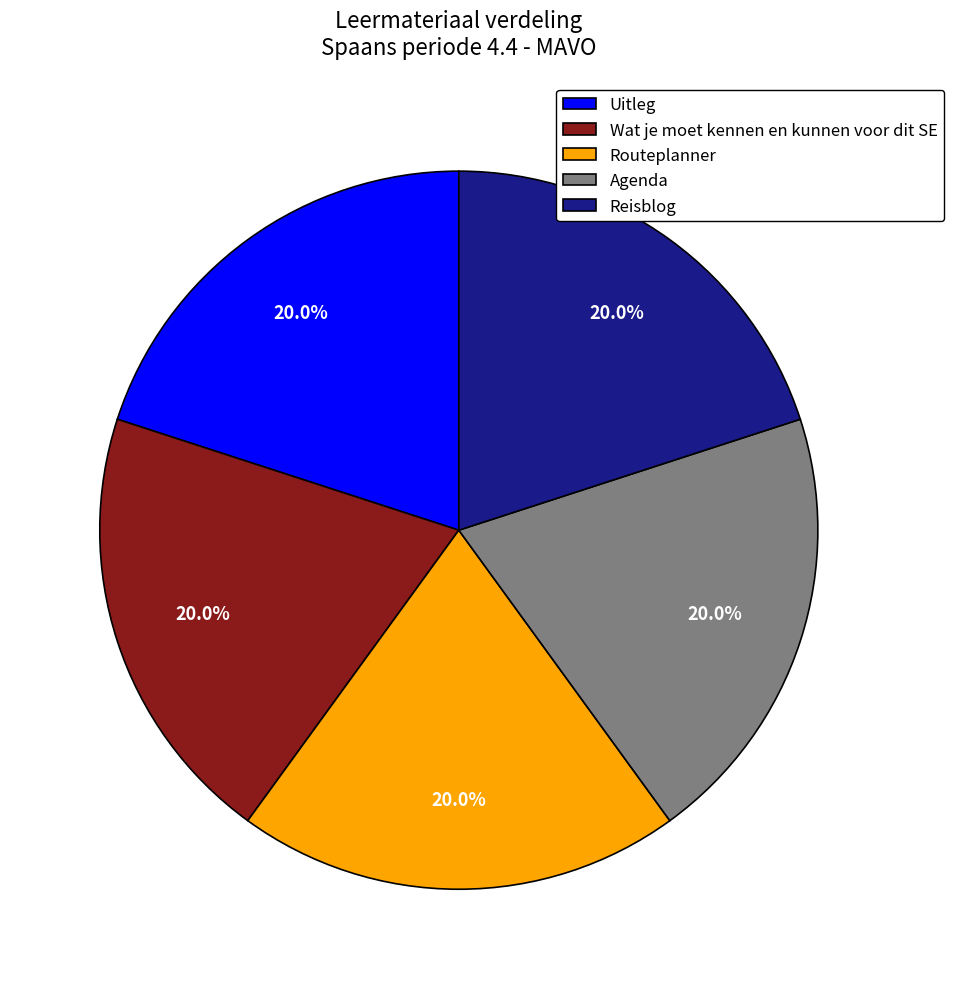

Combined, do Uitleg and Routeplanner account for over 50%?

No